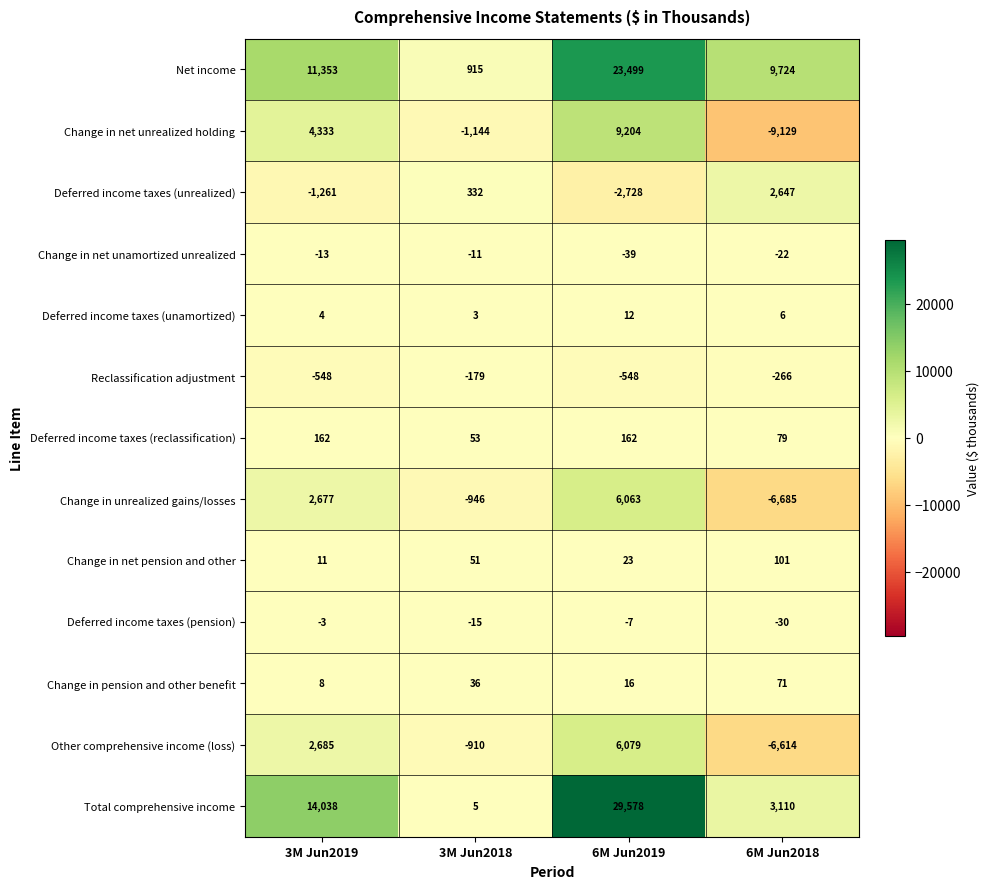

What is the difference between the Change in net pension and other values at 6M Jun2018 and 6M Jun2019?

78